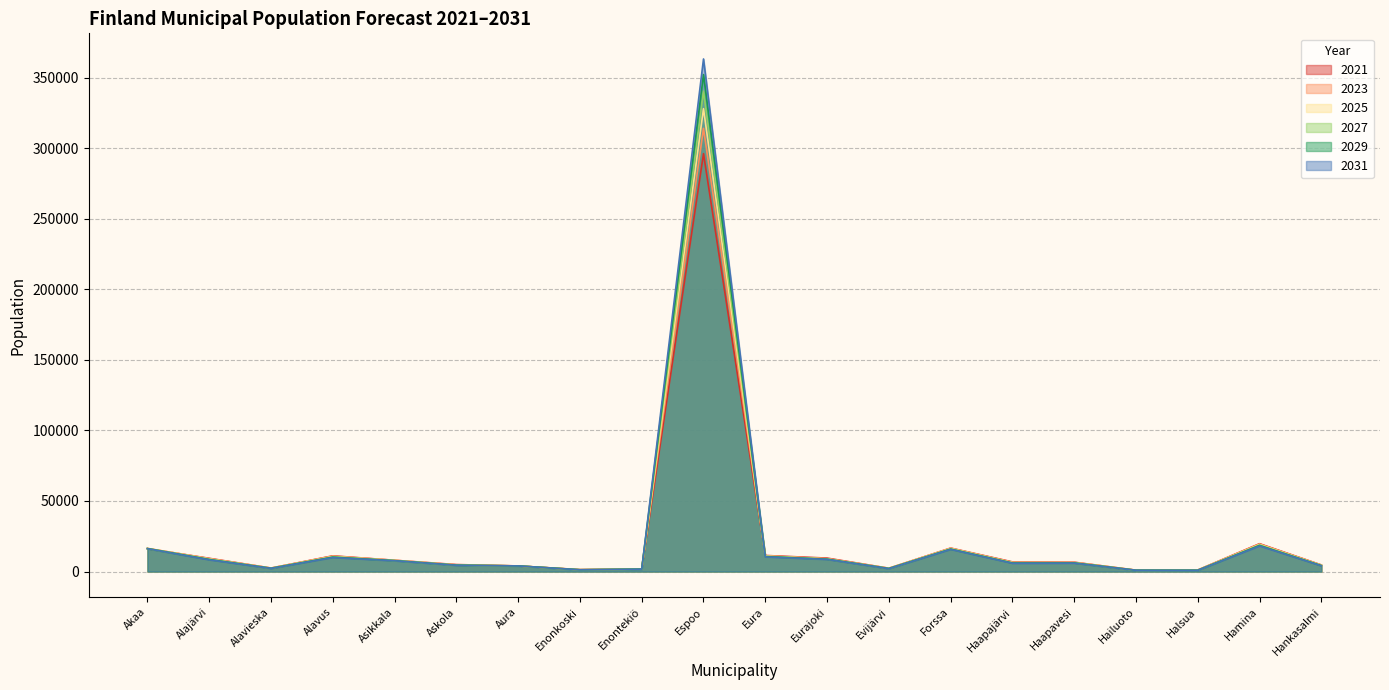

Where is the first local minimum for 2025?

Alavieska